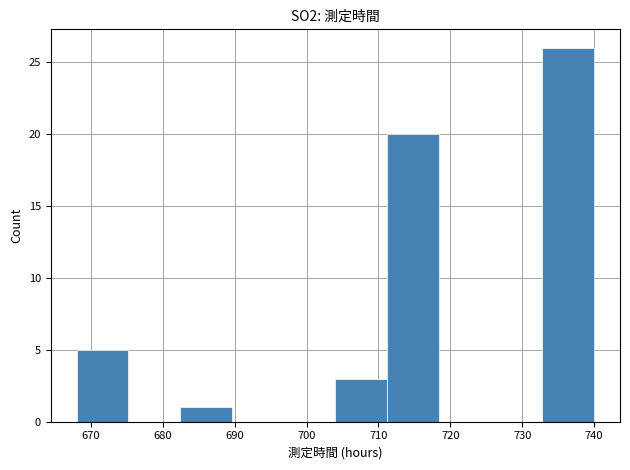

Reading left to right, transcribe this chart: for each bar, give the range it covers on the x-axis and its height. Neither the bar edges nor the heights are printed on the chart, so give them approximately, as read against the axes.

668.0 to 675.2: 5
675.2 to 682.4: 0
682.4 to 689.6: 1
689.6 to 696.8: 0
696.8 to 704.0: 0
704.0 to 711.2: 3
711.2 to 718.4: 20
718.4 to 725.6: 0
725.6 to 732.8: 0
732.8 to 740.0: 26